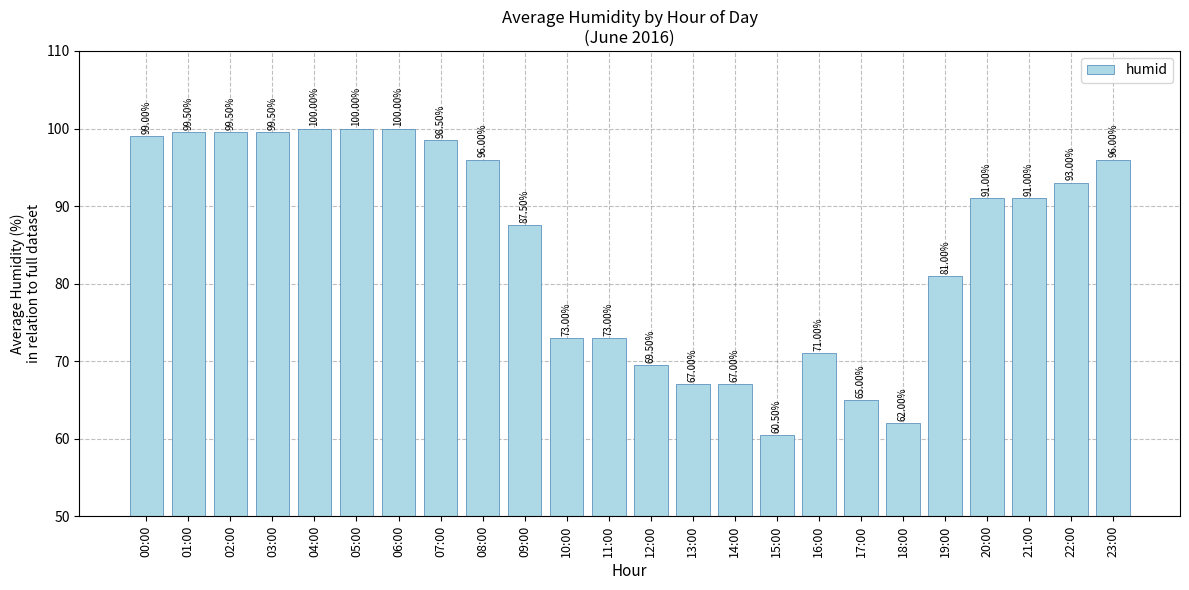

What value does the data have at 14:00?

67.0